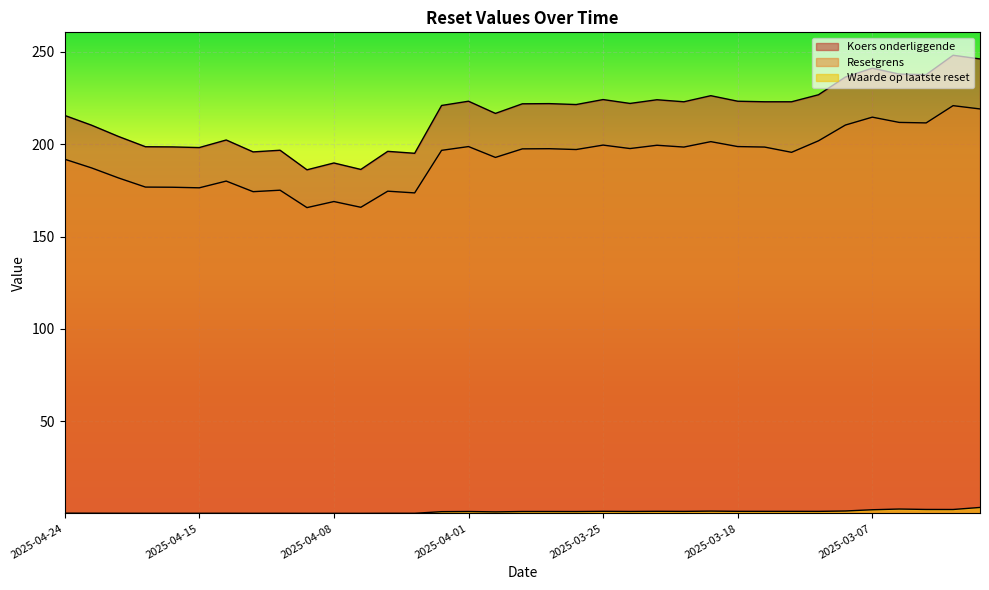

Is the value of Resetgrens at 2025-03-20 greater than the value of Waarde op laatste reset at 2025-03-17?

Yes